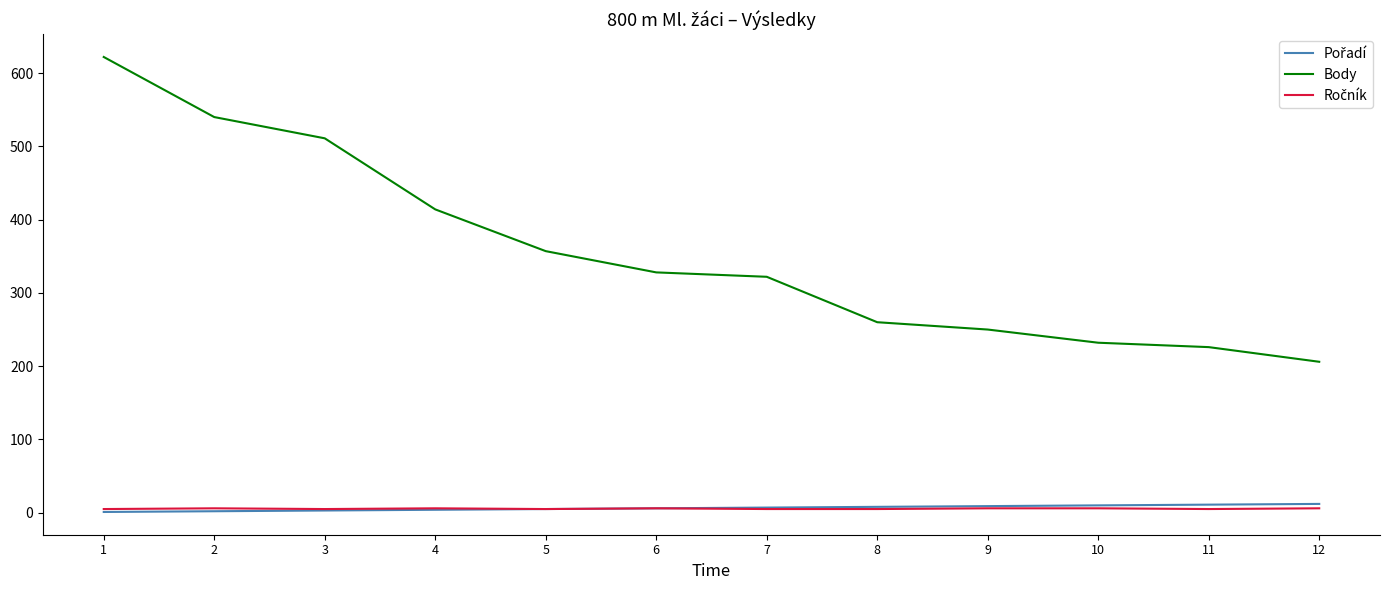

How many lines are shown in the chart?

3